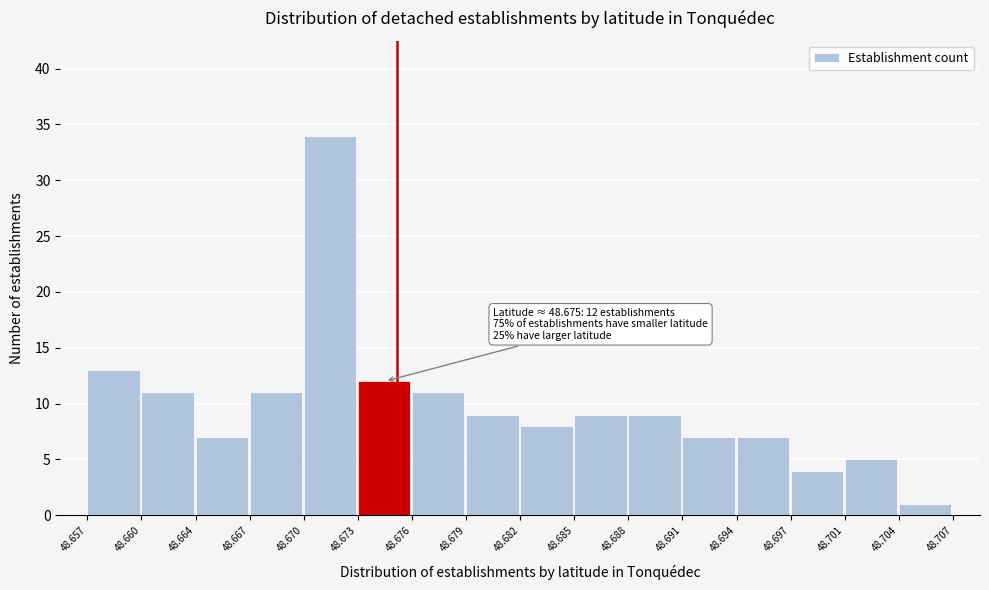

Over which range of the x-axis is the bar tallest?

48.670 to 48.673